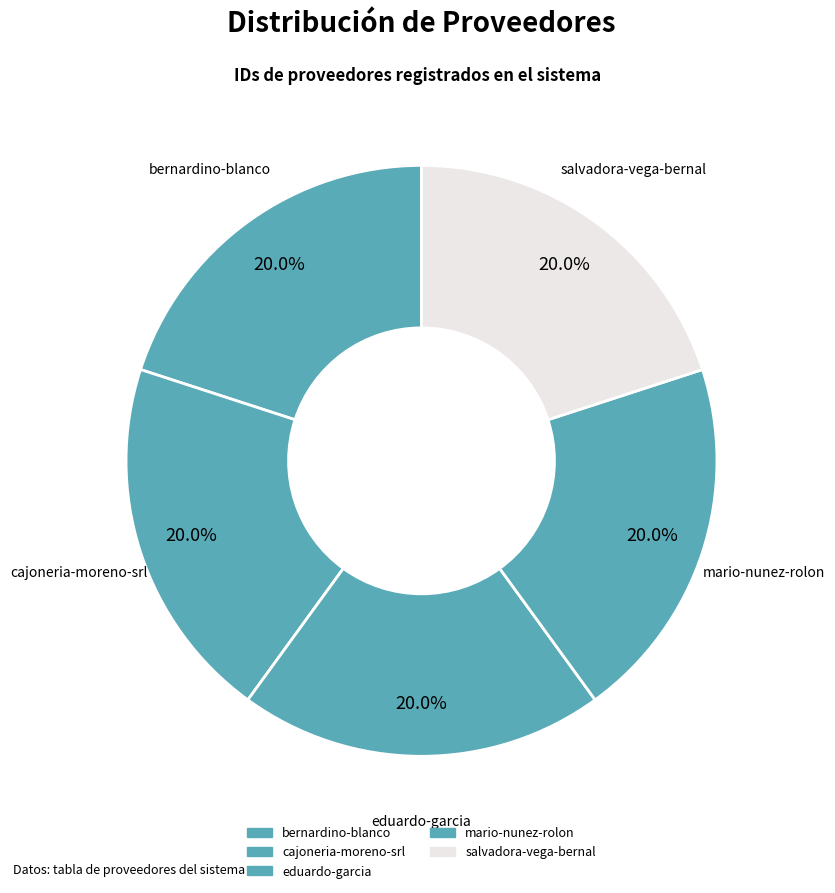

Count the number of slices in the pie.

5